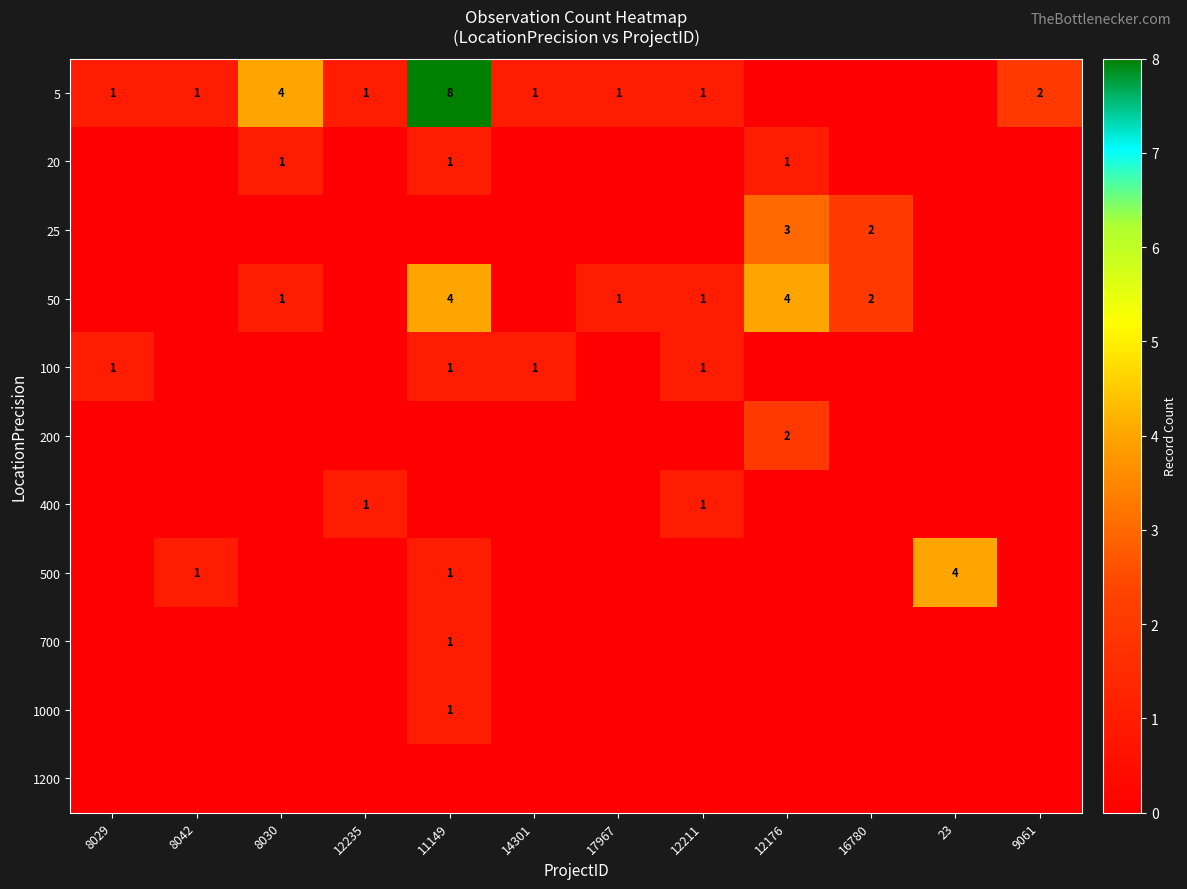

What is the spread (max minus min) of values at 12235?

1